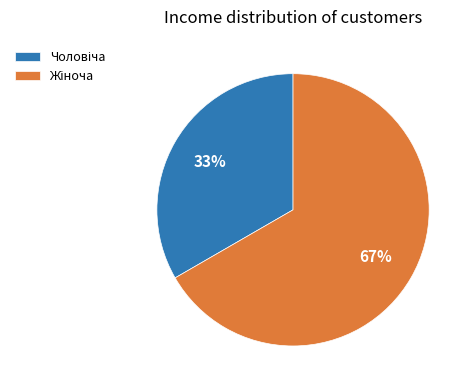

To the nearest percent, what is the average slice percentage?

50%